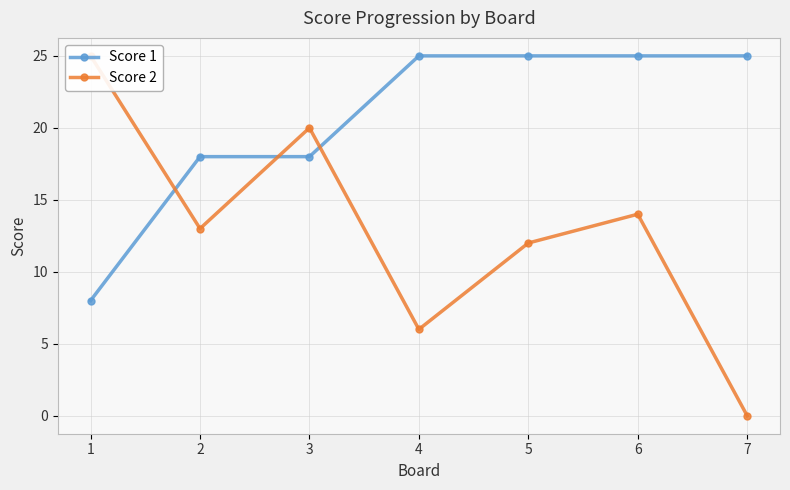

Rank the categories by Score 2 value from highest to lowest.

1, 3, 6, 2, 5, 4, 7